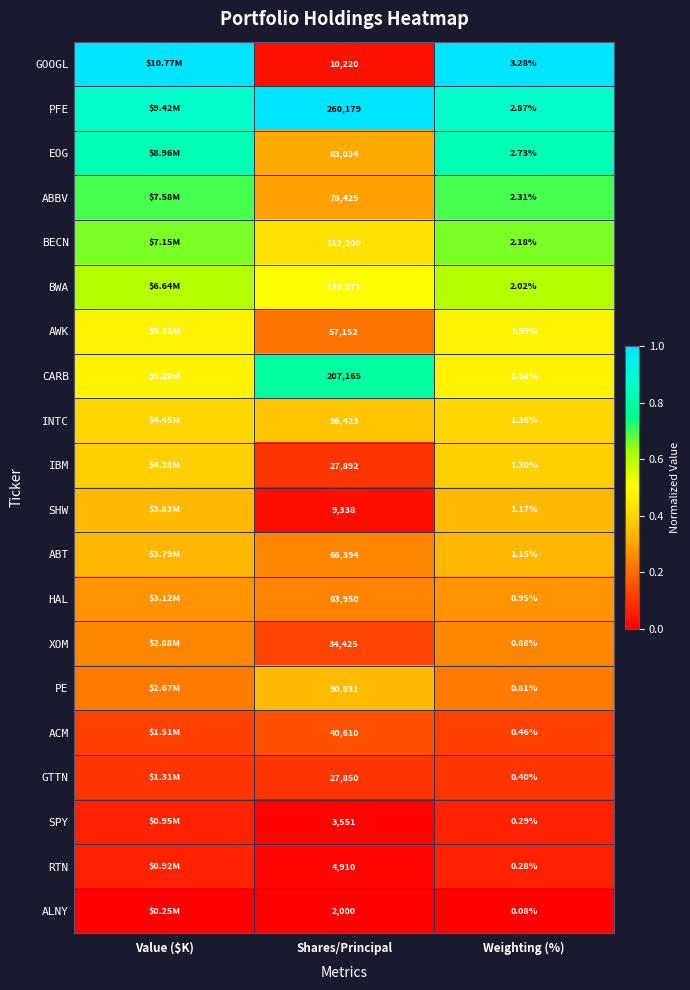

Is the value of BWA at Shares/Principal greater than the value of CARB at Weighting (%)?

Yes